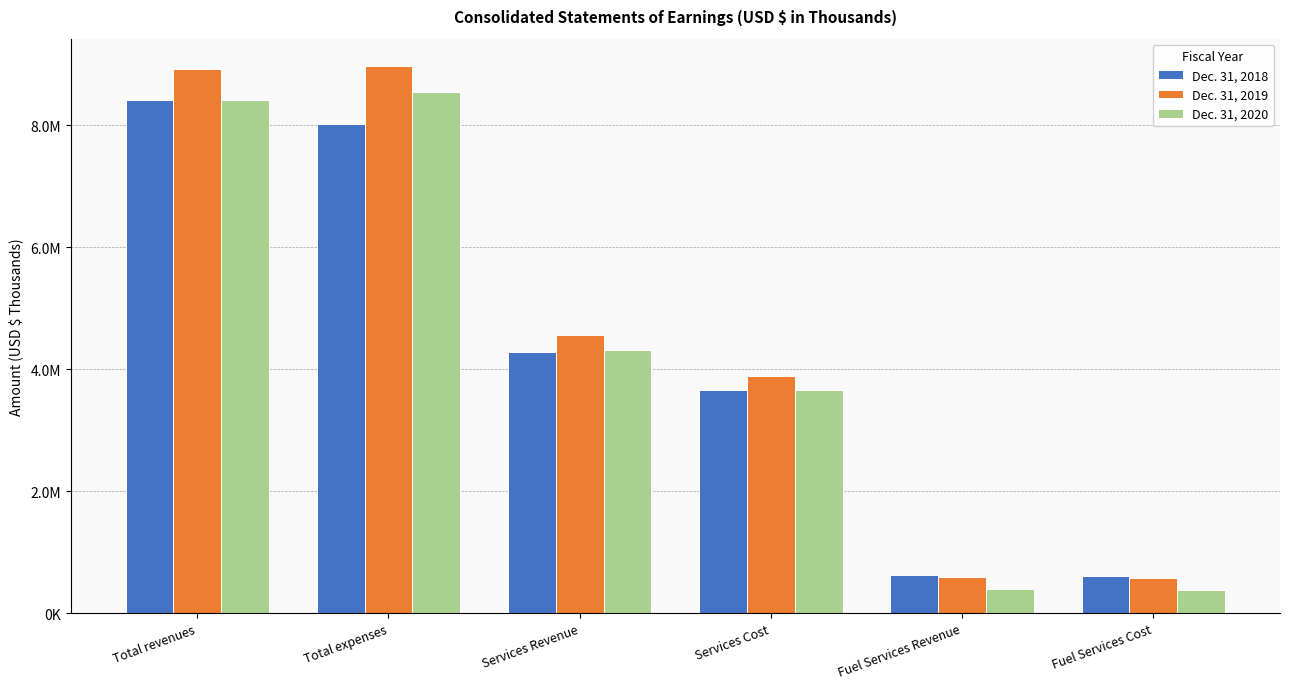

What is the value of the Dec. 31, 2019 bar at the 2nd from the left?

8968072